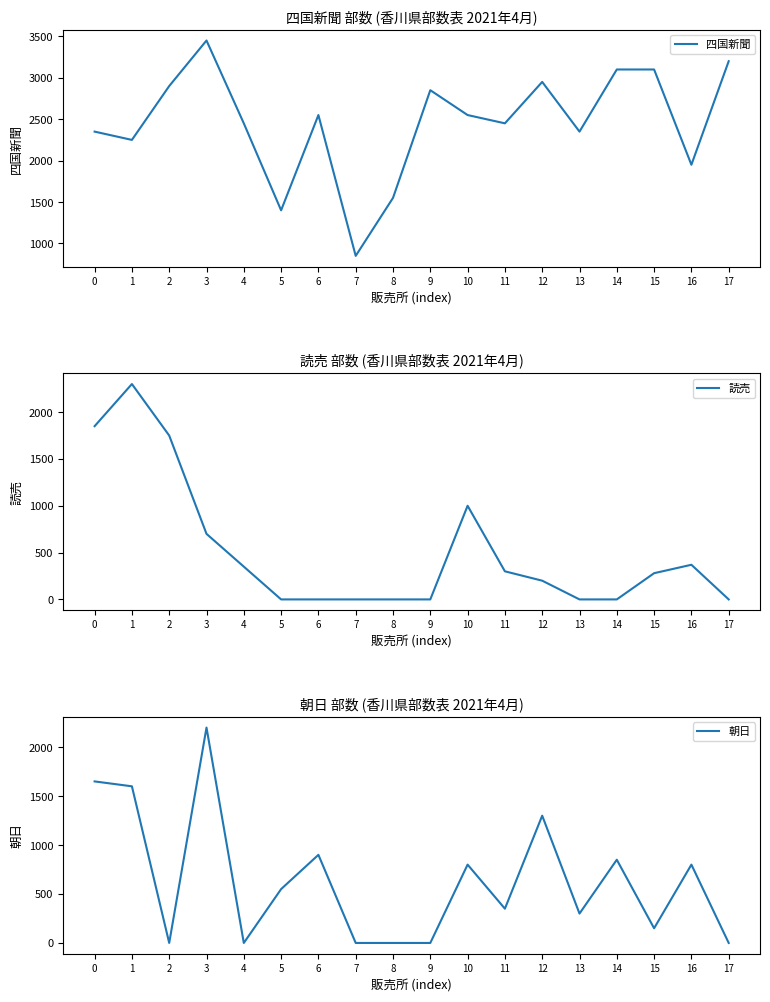

What is the maximum value shown in the chart?

3450